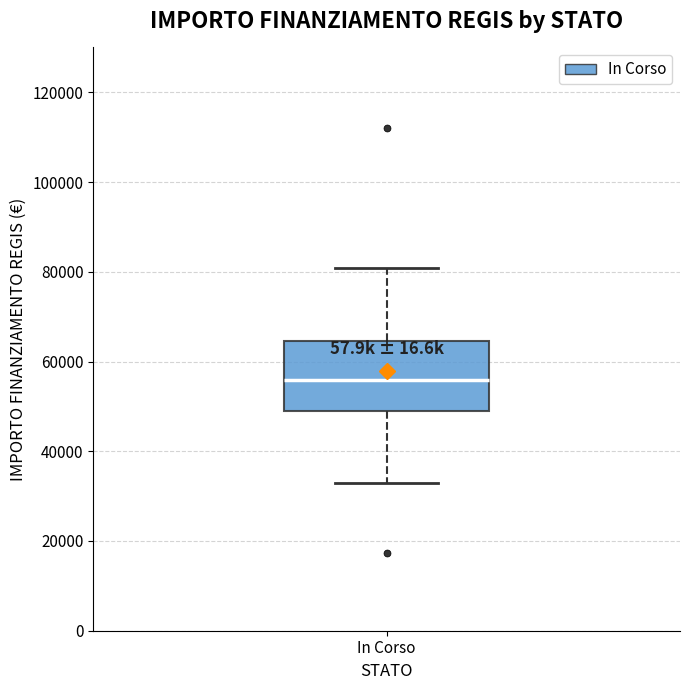

Where is the lower edge of the box for In Corso on the y-axis? The values are not printed on the chart, so give them approximately, as read against the axis.

50000